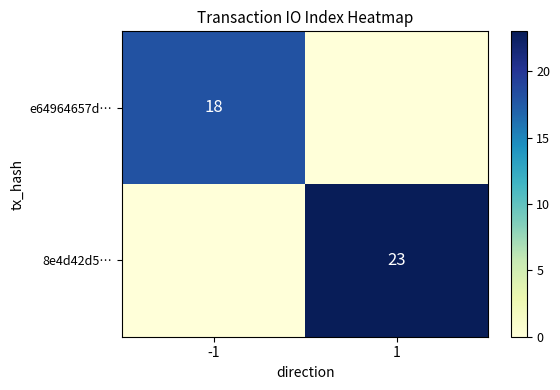

What is the total value across all series at -1?

18